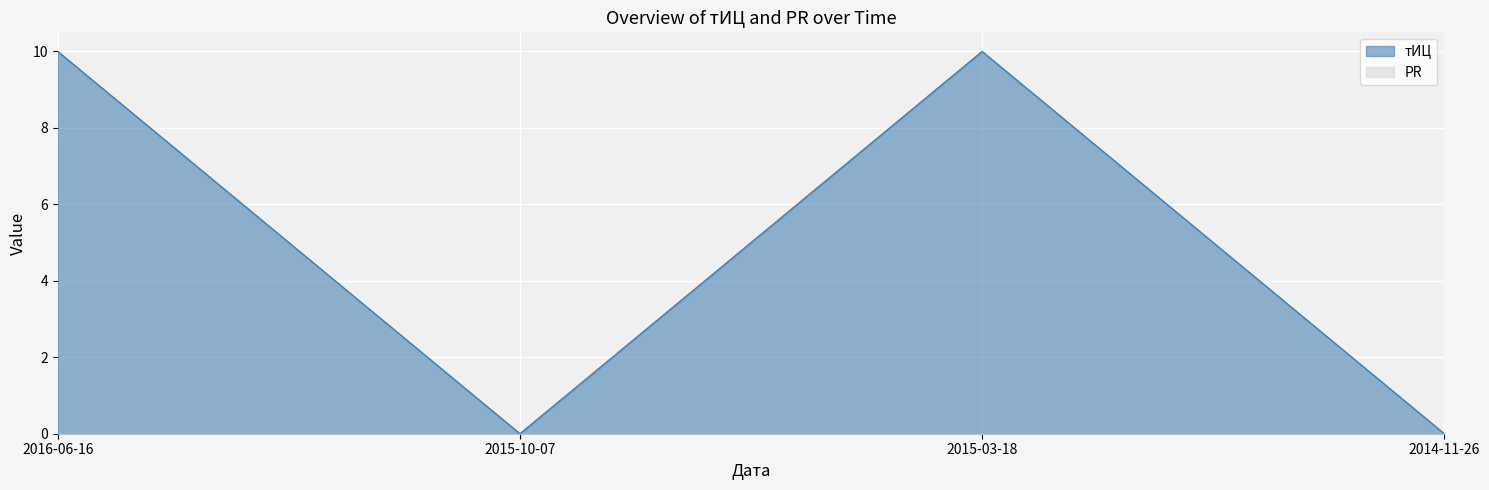

Reading left to right, list all the values displayed in this chart.

10	0	10	0